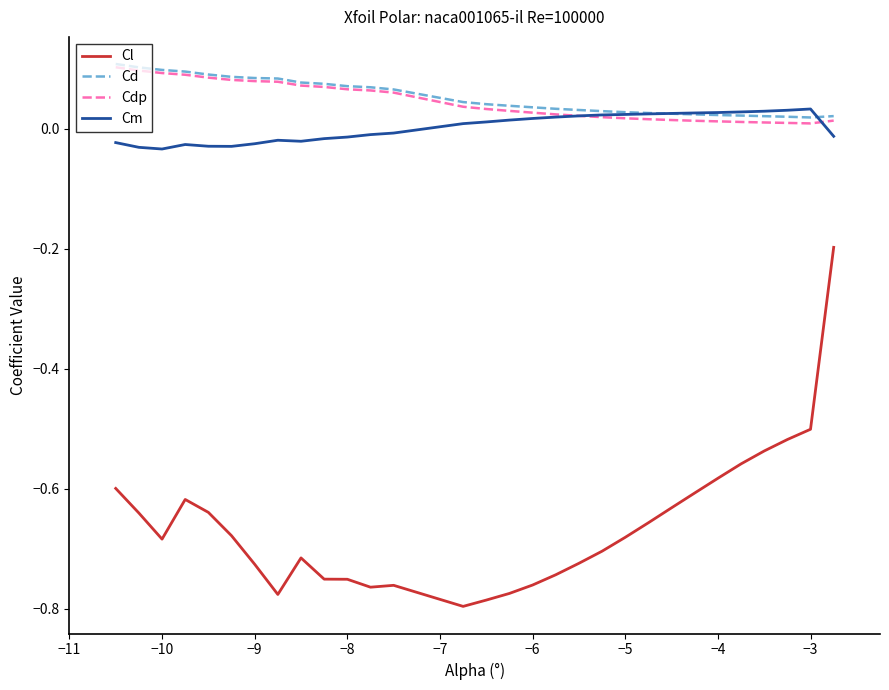

True or false: Cd and Cl cross at least once.

False